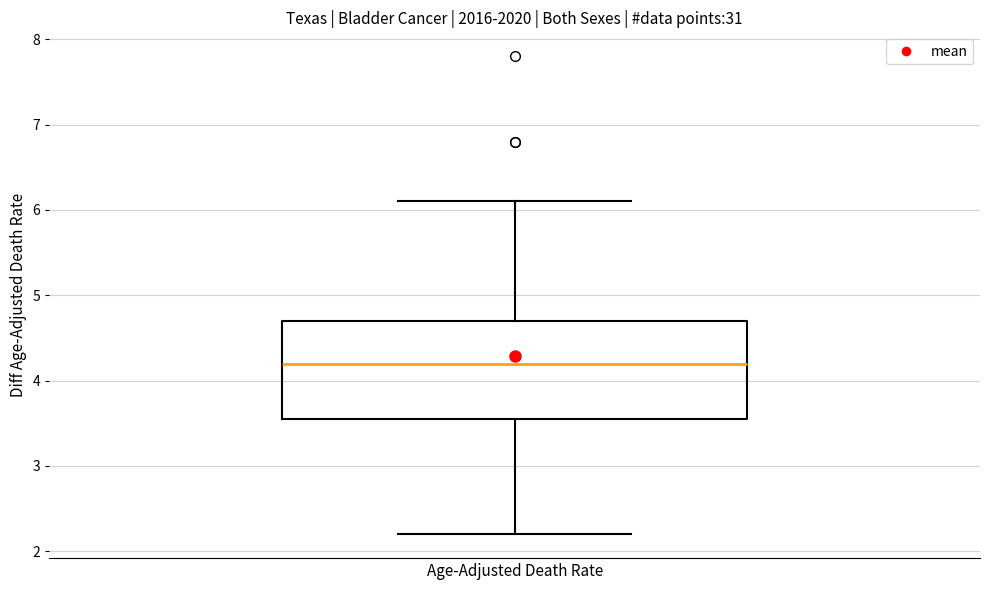

Where is the upper edge of the box for Age-Adjusted Death Rate on the y-axis? The values are not printed on the chart, so give them approximately, as read against the axis.

4.7